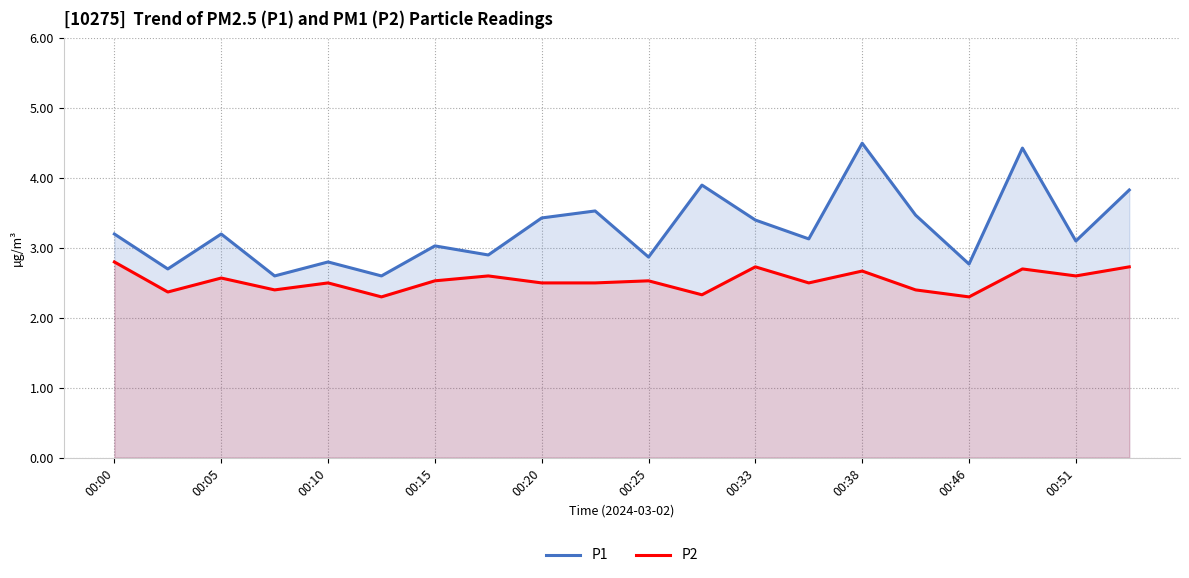

What is the label of the 9th point from the right?

11